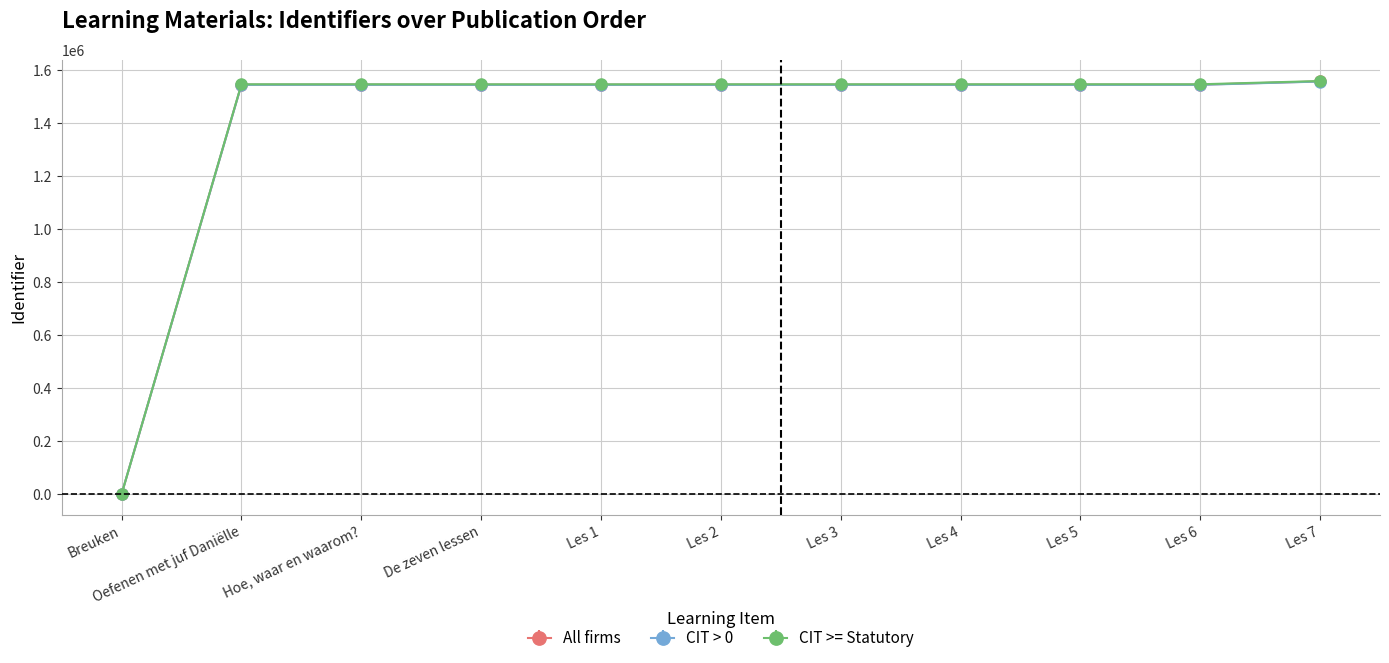

Rank the series by their average value, from highest to lowest.

CIT >= Statutory, All firms, CIT > 0